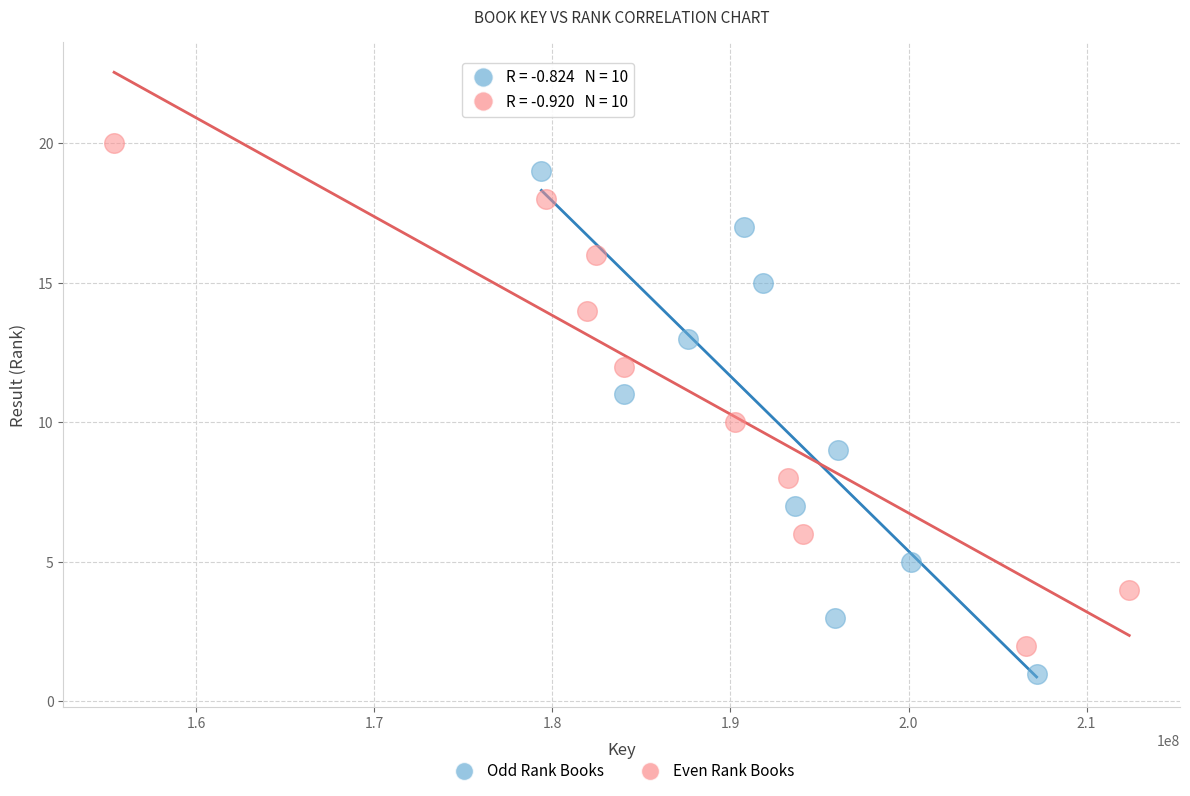

Which series reaches the maximum Y coordinate?

Even Rank Books